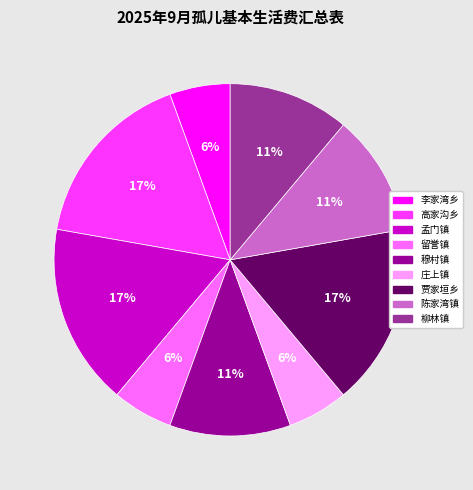

Do 李家湾乡 and 留誉镇 together represent more than half of the pie?

No